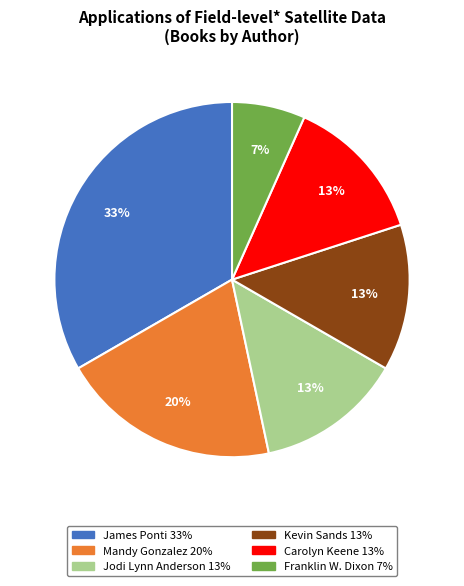

To the nearest percent, what is the average slice percentage?

17%